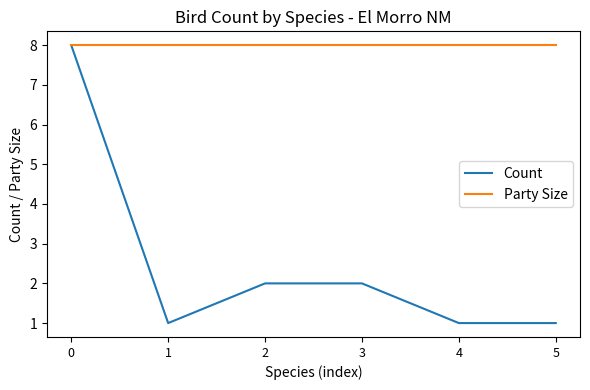

Which series has the largest total across all categories?

Party Size